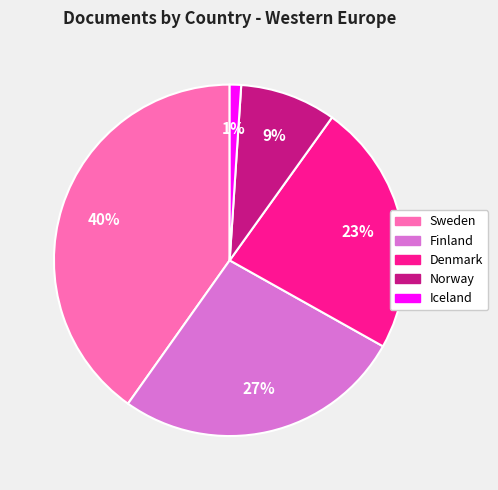

Is it true that Sweden is 54% of the pie?

False